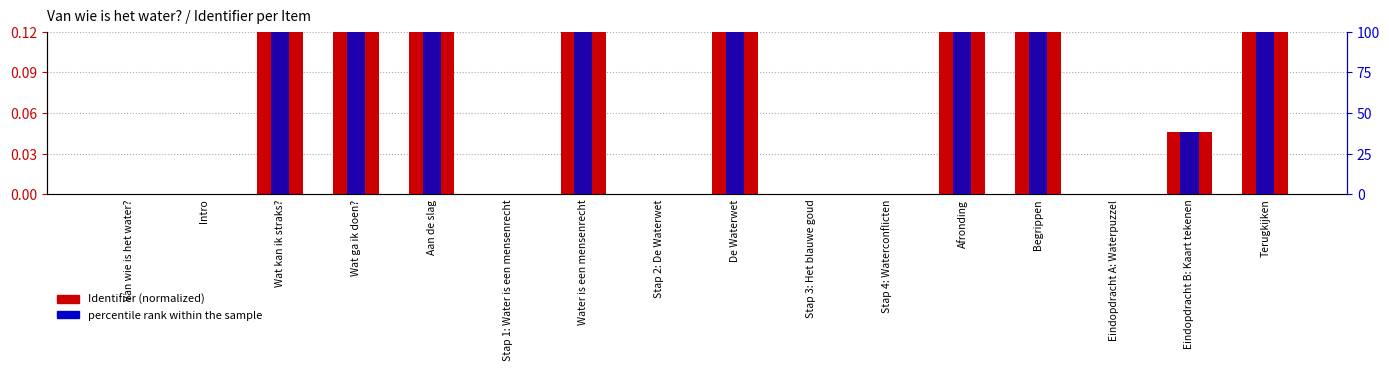

What is the label of the 14th bar from the right?

Wat kan ik straks?